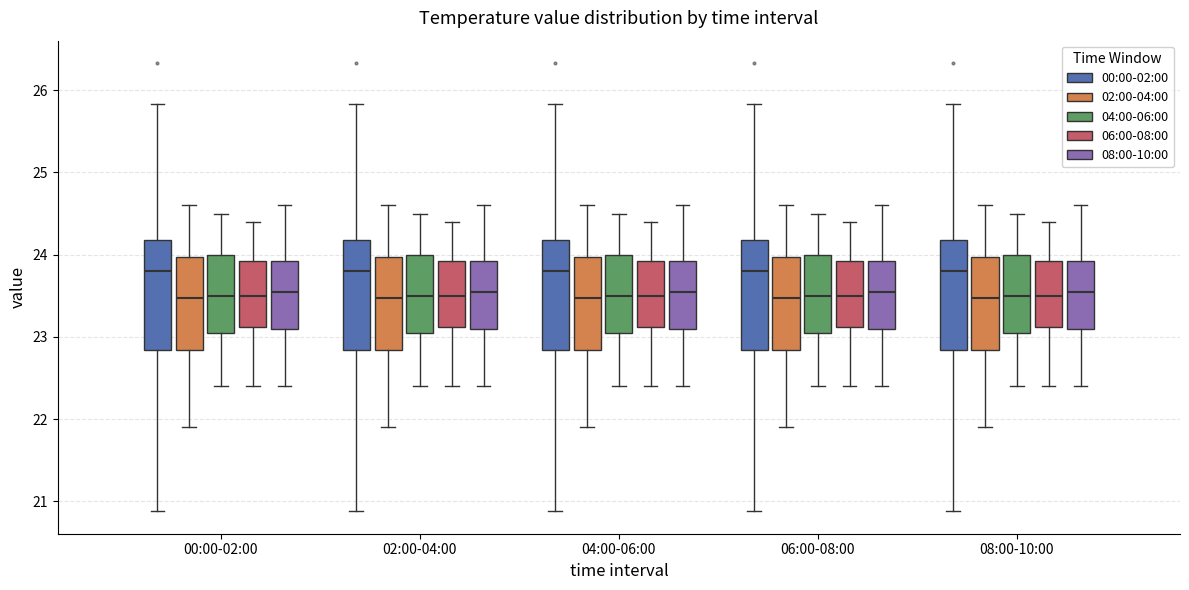

Reading left to right, transcribe this box plot: for each box, give where its median line is, the range the box spans, and where its two whiskers end, as read against the y-axis. The values are not printed on the chart, so give them approximately, as read against the axis.

00:00-02:00 (00:00-02:00): median 23.8, box 22.8 to 24.2, whiskers 20.9 to 25.8
00:00-02:00 (02:00-04:00): median 23.5, box 22.8 to 24.0, whiskers 21.9 to 24.6
00:00-02:00 (04:00-06:00): median 23.5, box 23.1 to 24.0, whiskers 22.4 to 24.5
00:00-02:00 (06:00-08:00): median 23.5, box 23.1 to 23.9, whiskers 22.4 to 24.4
00:00-02:00 (08:00-10:00): median 23.6, box 23.1 to 23.9, whiskers 22.4 to 24.6
02:00-04:00 (00:00-02:00): median 23.8, box 22.8 to 24.2, whiskers 20.9 to 25.8
02:00-04:00 (02:00-04:00): median 23.5, box 22.8 to 24.0, whiskers 21.9 to 24.6
02:00-04:00 (04:00-06:00): median 23.5, box 23.1 to 24.0, whiskers 22.4 to 24.5
02:00-04:00 (06:00-08:00): median 23.5, box 23.1 to 23.9, whiskers 22.4 to 24.4
02:00-04:00 (08:00-10:00): median 23.6, box 23.1 to 23.9, whiskers 22.4 to 24.6
04:00-06:00 (00:00-02:00): median 23.8, box 22.8 to 24.2, whiskers 20.9 to 25.8
04:00-06:00 (02:00-04:00): median 23.5, box 22.8 to 24.0, whiskers 21.9 to 24.6
04:00-06:00 (04:00-06:00): median 23.5, box 23.1 to 24.0, whiskers 22.4 to 24.5
04:00-06:00 (06:00-08:00): median 23.5, box 23.1 to 23.9, whiskers 22.4 to 24.4
04:00-06:00 (08:00-10:00): median 23.6, box 23.1 to 23.9, whiskers 22.4 to 24.6
06:00-08:00 (00:00-02:00): median 23.8, box 22.8 to 24.2, whiskers 20.9 to 25.8
06:00-08:00 (02:00-04:00): median 23.5, box 22.8 to 24.0, whiskers 21.9 to 24.6
06:00-08:00 (04:00-06:00): median 23.5, box 23.1 to 24.0, whiskers 22.4 to 24.5
06:00-08:00 (06:00-08:00): median 23.5, box 23.1 to 23.9, whiskers 22.4 to 24.4
06:00-08:00 (08:00-10:00): median 23.6, box 23.1 to 23.9, whiskers 22.4 to 24.6
08:00-10:00 (00:00-02:00): median 23.8, box 22.8 to 24.2, whiskers 20.9 to 25.8
08:00-10:00 (02:00-04:00): median 23.5, box 22.8 to 24.0, whiskers 21.9 to 24.6
08:00-10:00 (04:00-06:00): median 23.5, box 23.1 to 24.0, whiskers 22.4 to 24.5
08:00-10:00 (06:00-08:00): median 23.5, box 23.1 to 23.9, whiskers 22.4 to 24.4
08:00-10:00 (08:00-10:00): median 23.6, box 23.1 to 23.9, whiskers 22.4 to 24.6